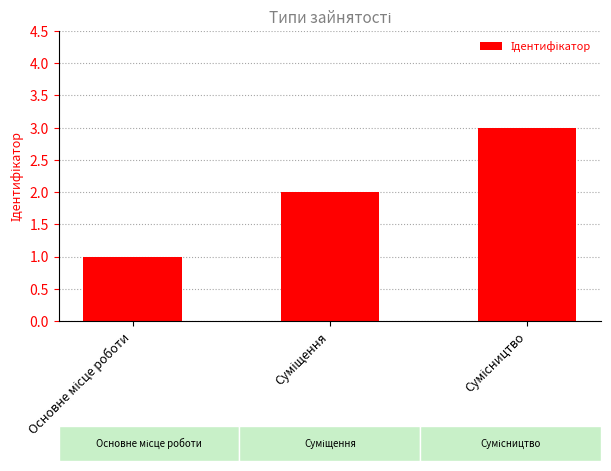

What is the sum of all values?

6